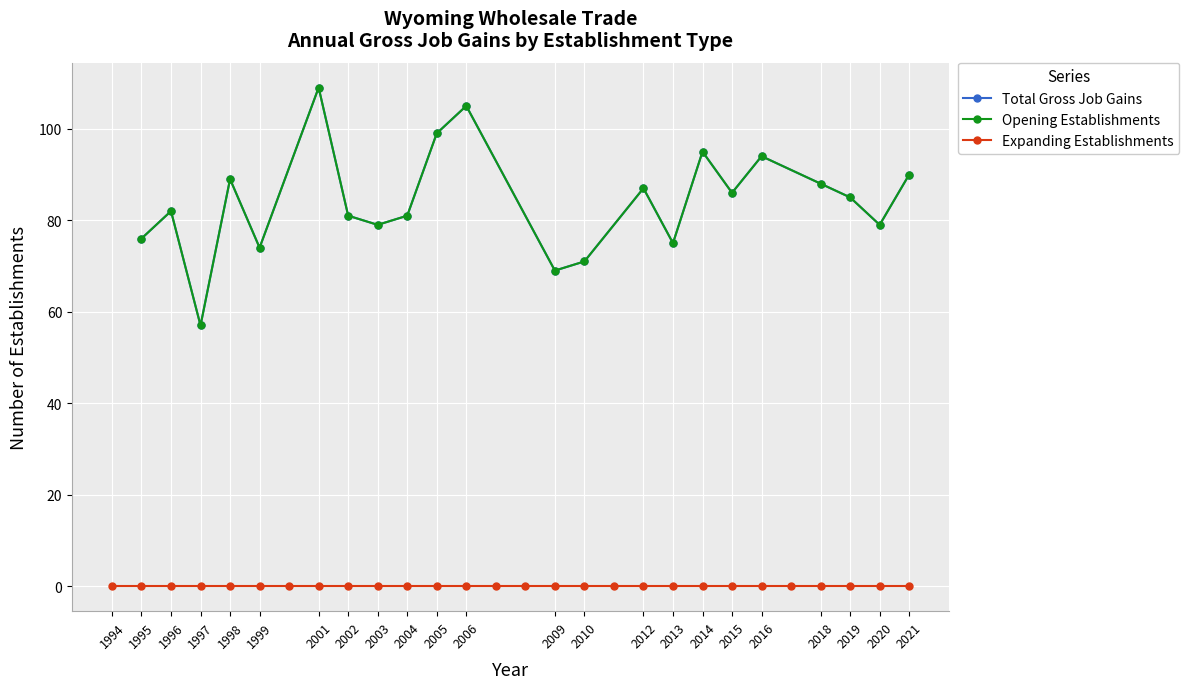

At how many categories does at least one series exceed 18?

22